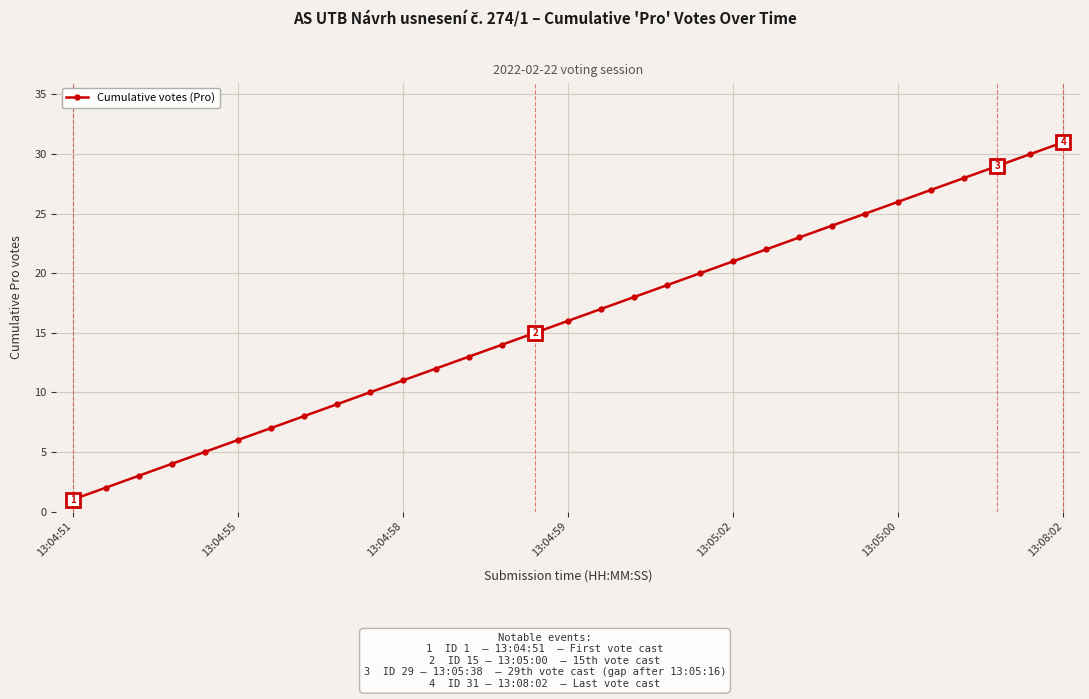

Does the chart have visible grid lines?

Yes